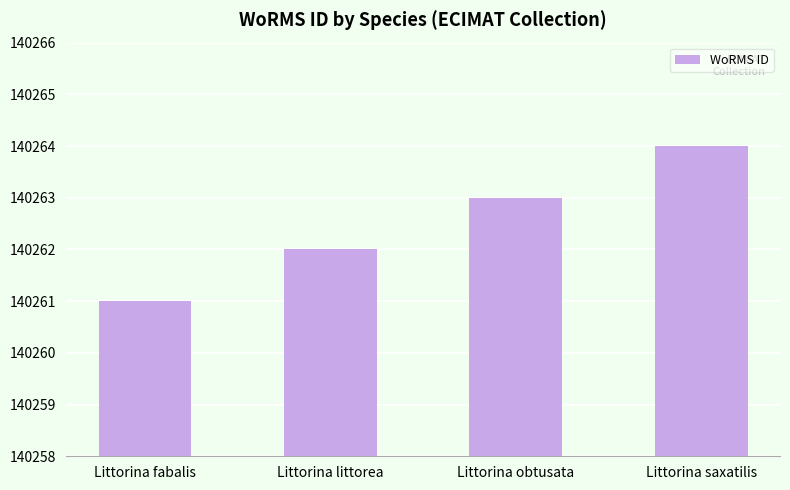

Reading right to left, what are all the values shown in this chart?

140264	140263	140262	140261